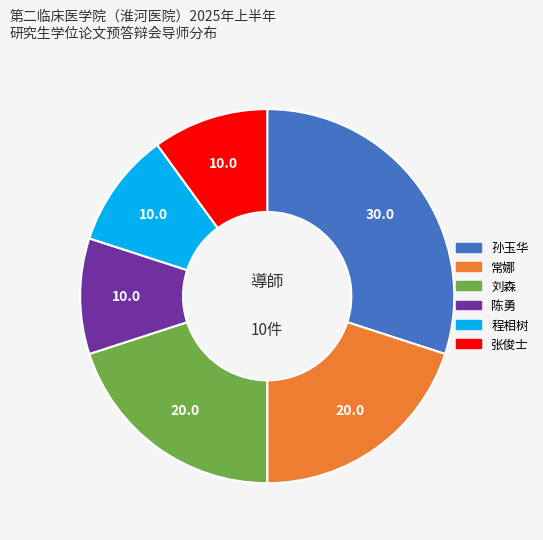

Does any single category account for the majority?

No